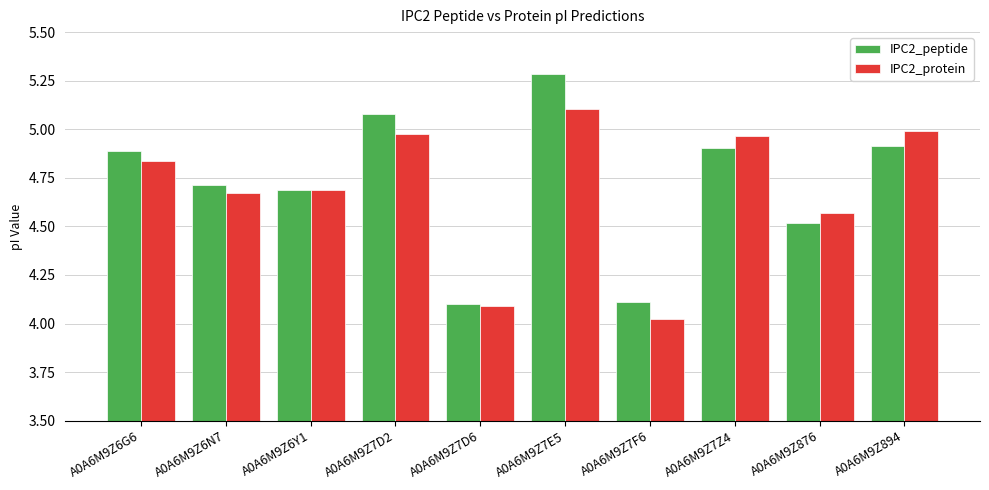

Which series has the widest spread of values?

IPC2_peptide